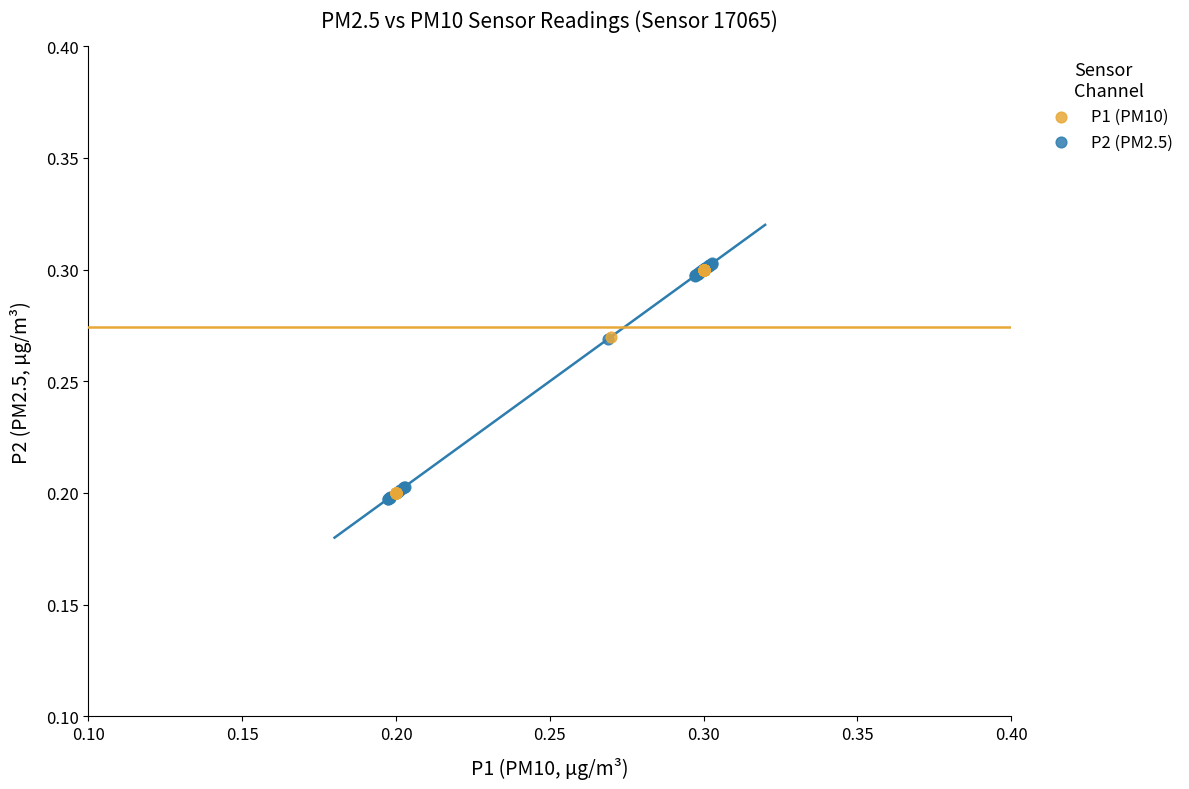

Which series has the widest spread of Y values?

P2 (PM2.5)